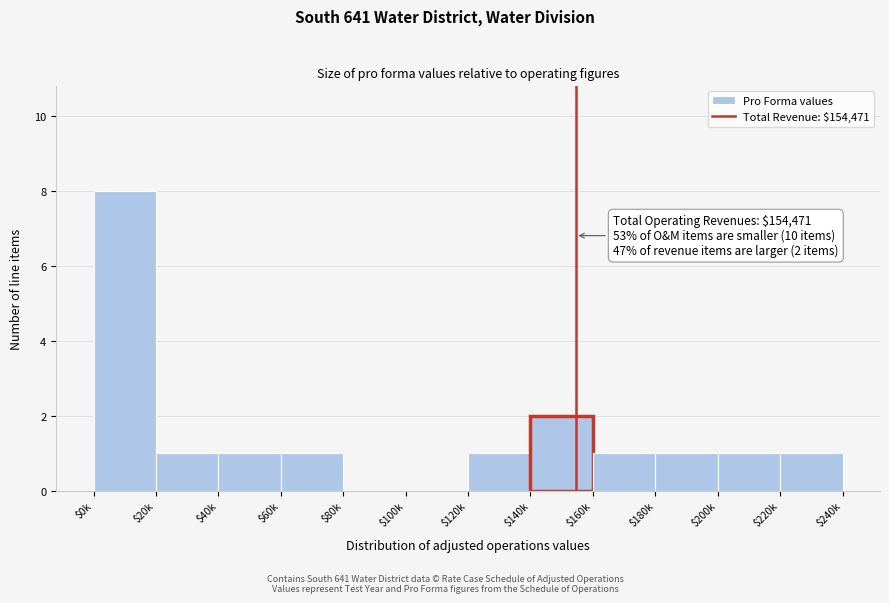

What is the greatest value displayed?

8